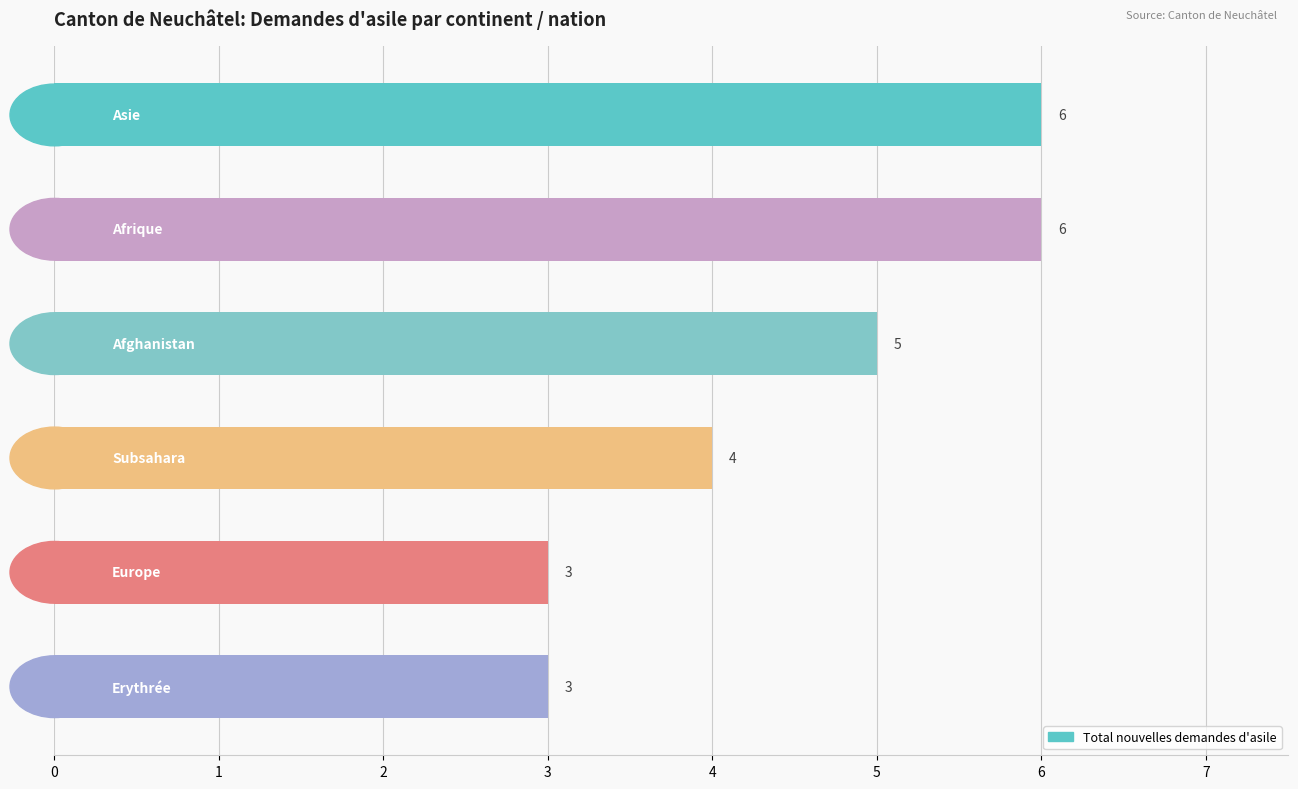

What is the sum of all values?

27